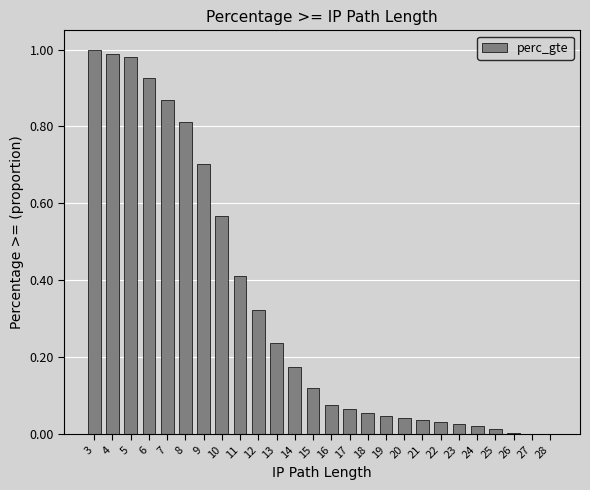

Count the number of categories in the chart.

26